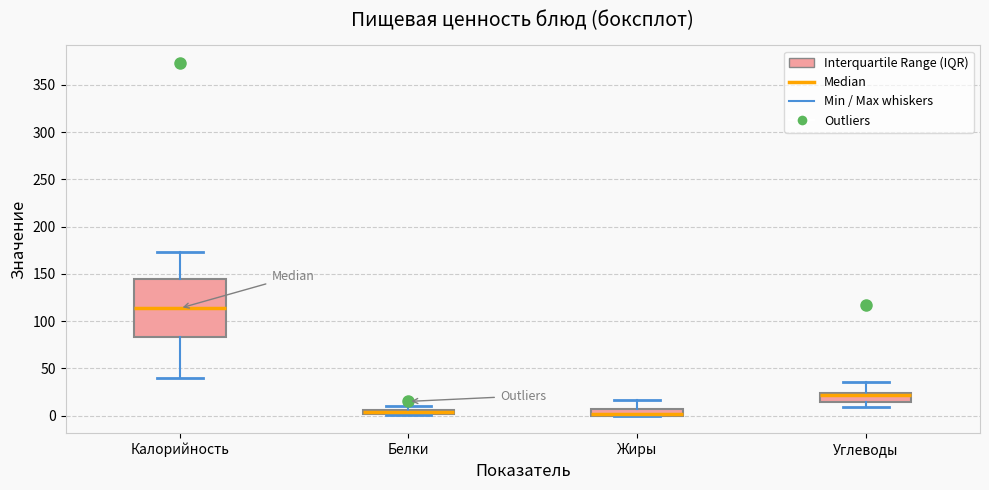

Comparing the boxes themselves (not the whiskers), which one is the tallest?

Калорийность